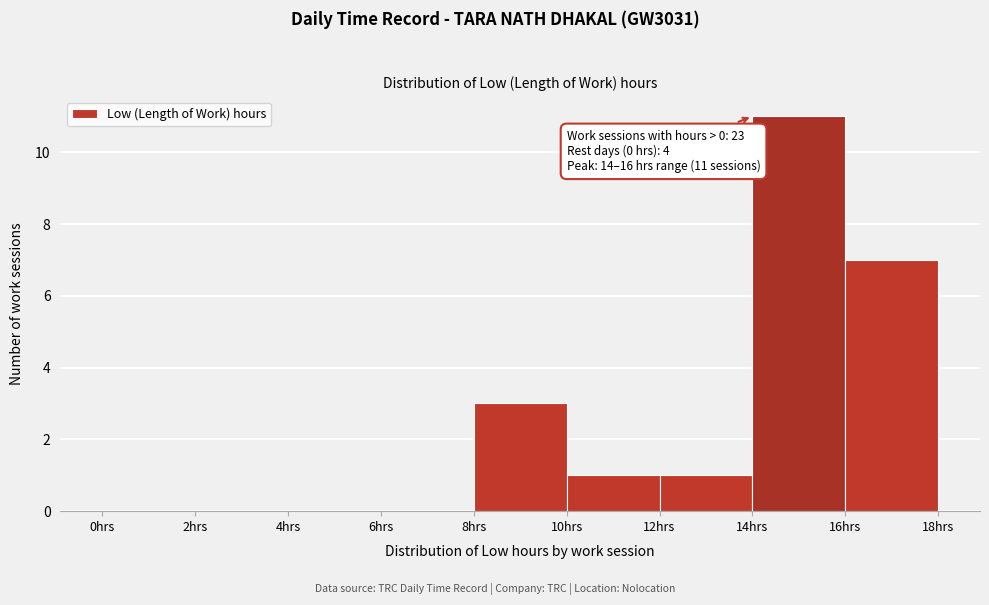

Over which range of the x-axis is the bar tallest?

14 to 16